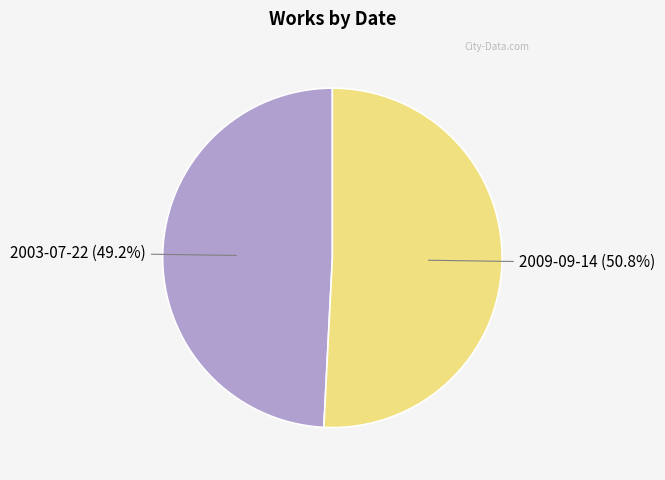

Does any single category account for the majority?

Yes